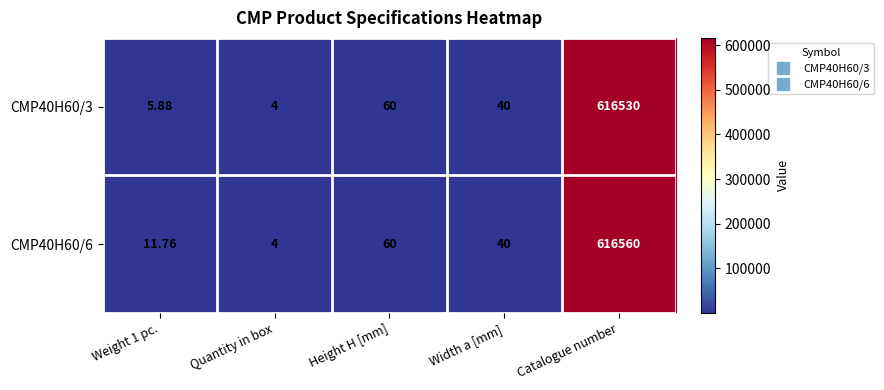

At which label does CMP40H60/3 reach its minimum?

Quantity in box